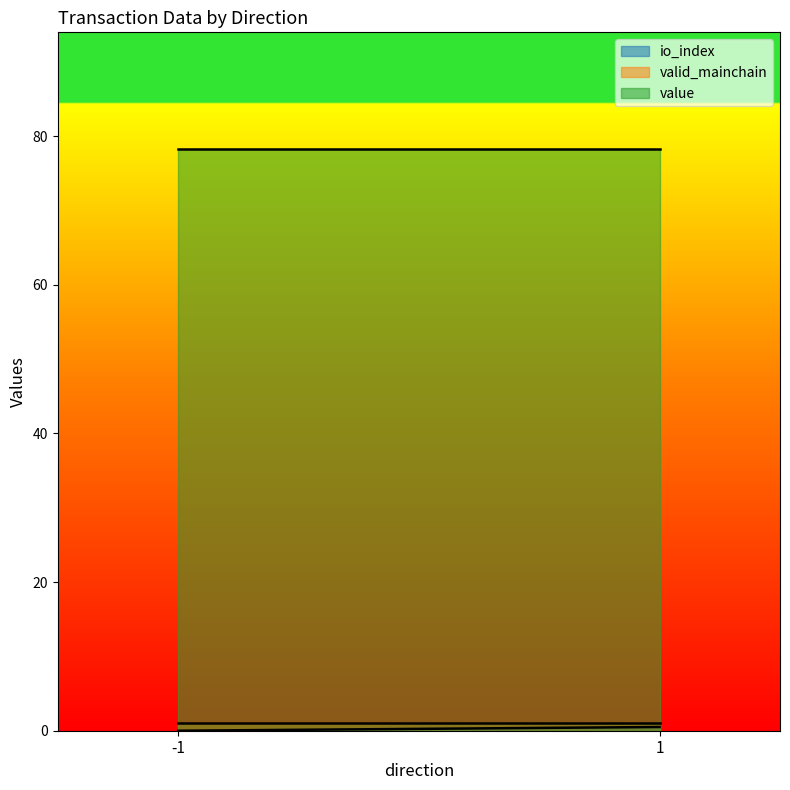

What is the minimum value for value?

78.3